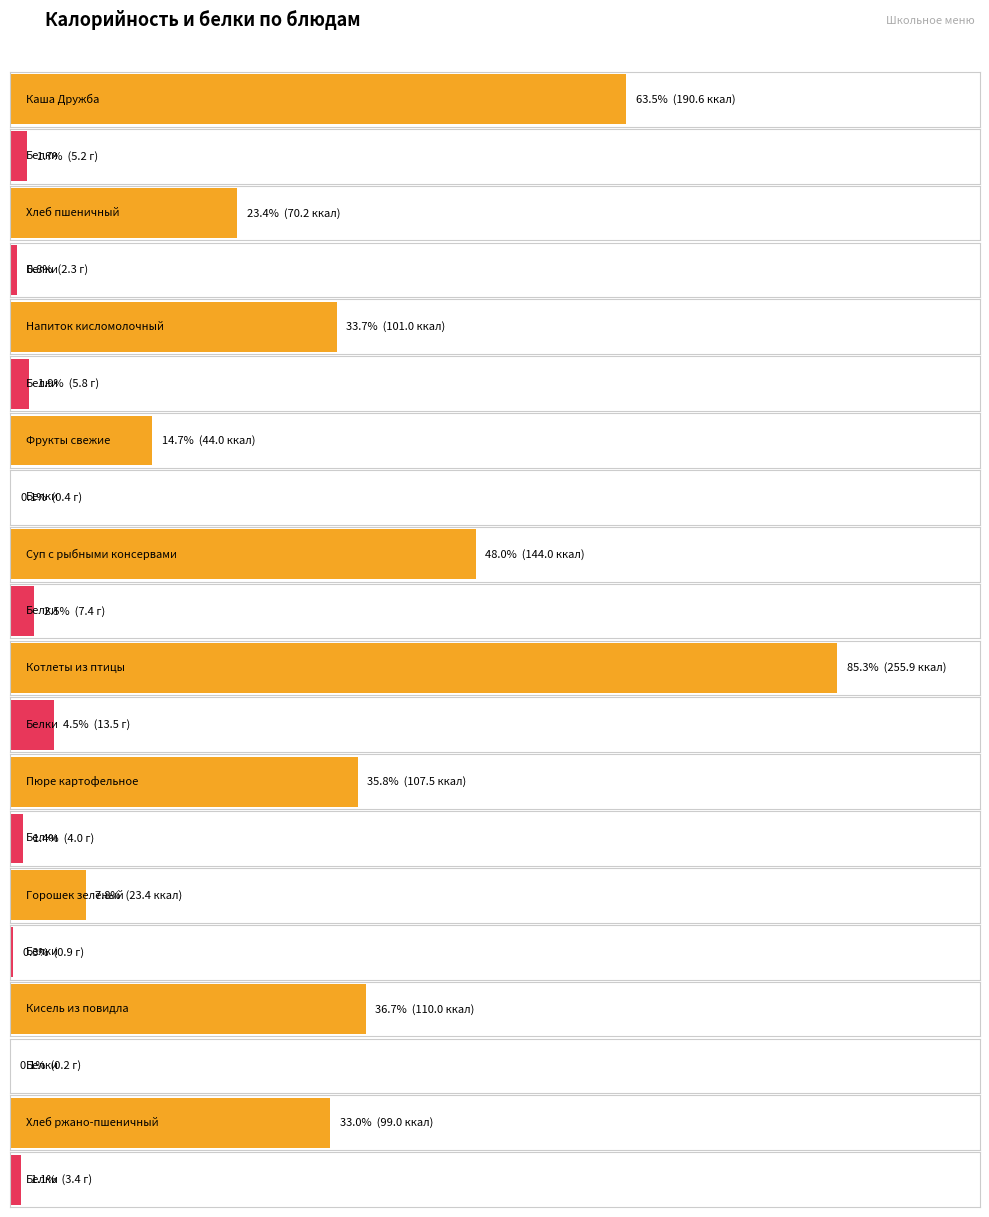

How many bars are there in each group?

2